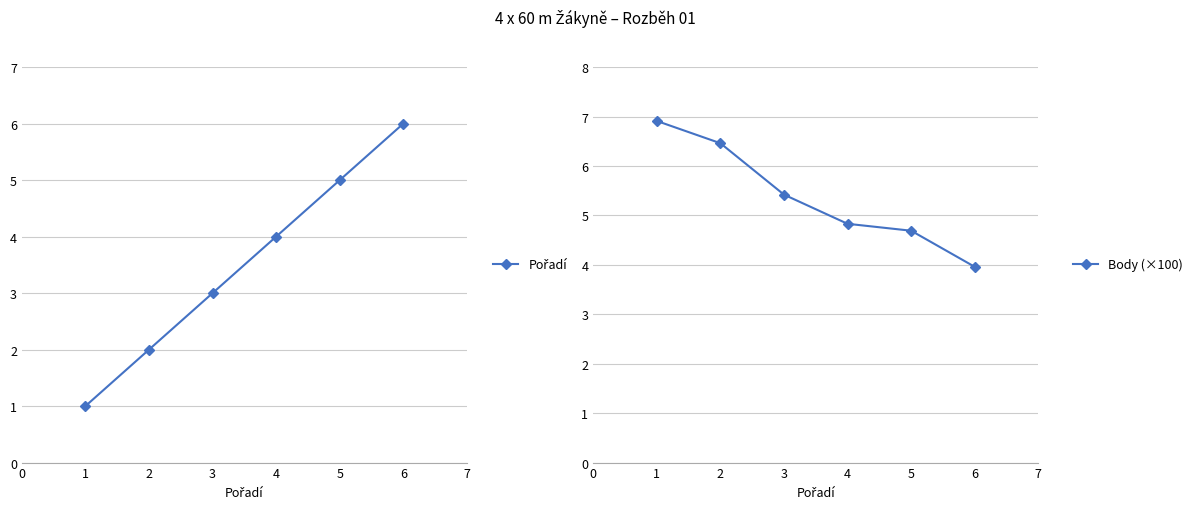

What is the minimum value for Body (×100)?

4.0